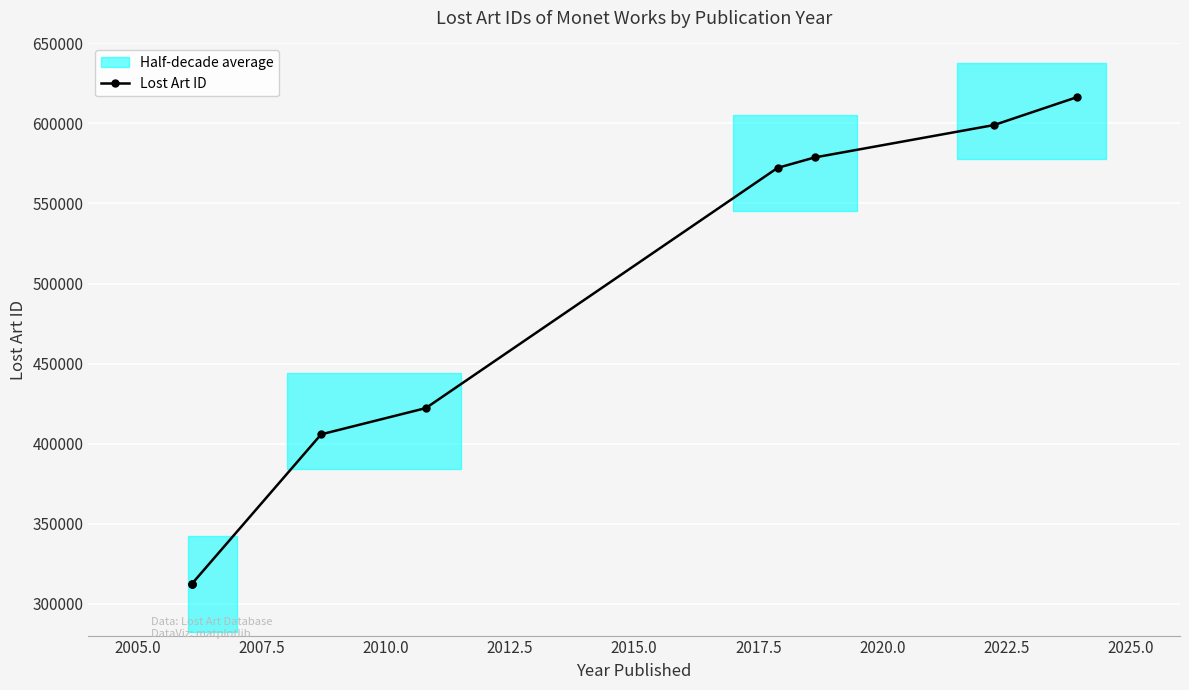

How many lines are shown in the chart?

1